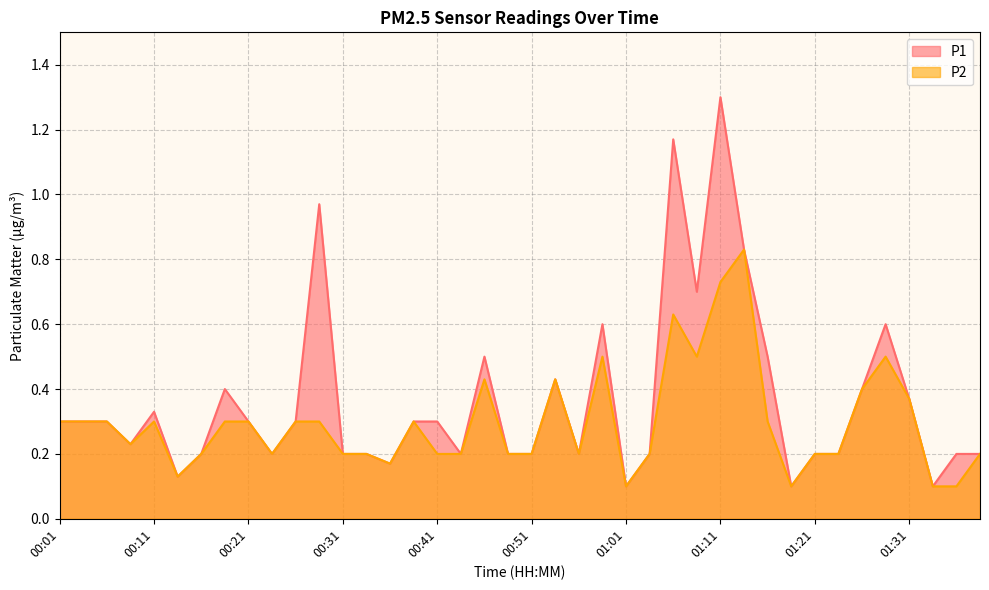

What is the maximum value shown in the chart?

1.3